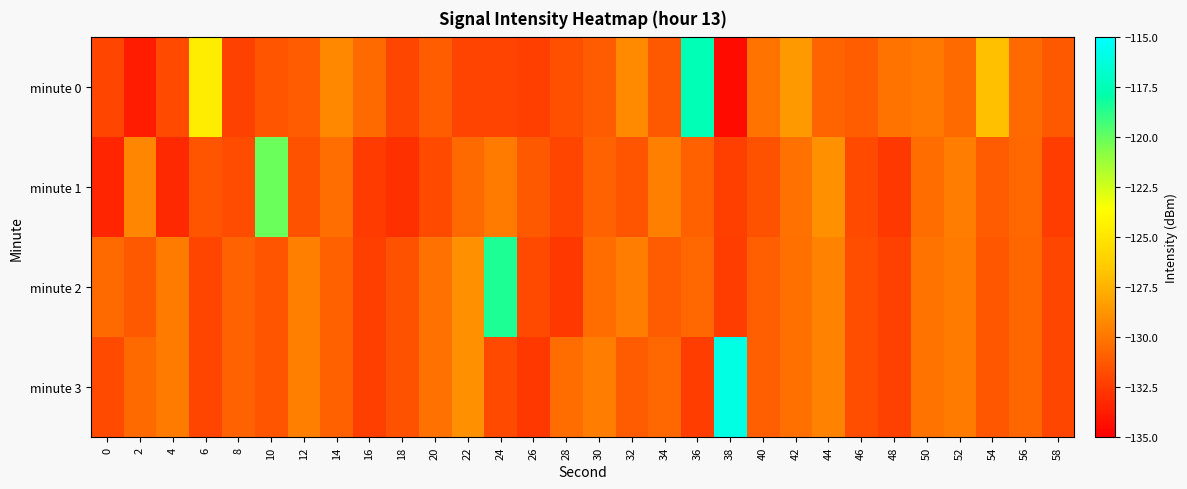

What is the total value across all series at 50?

-520.5